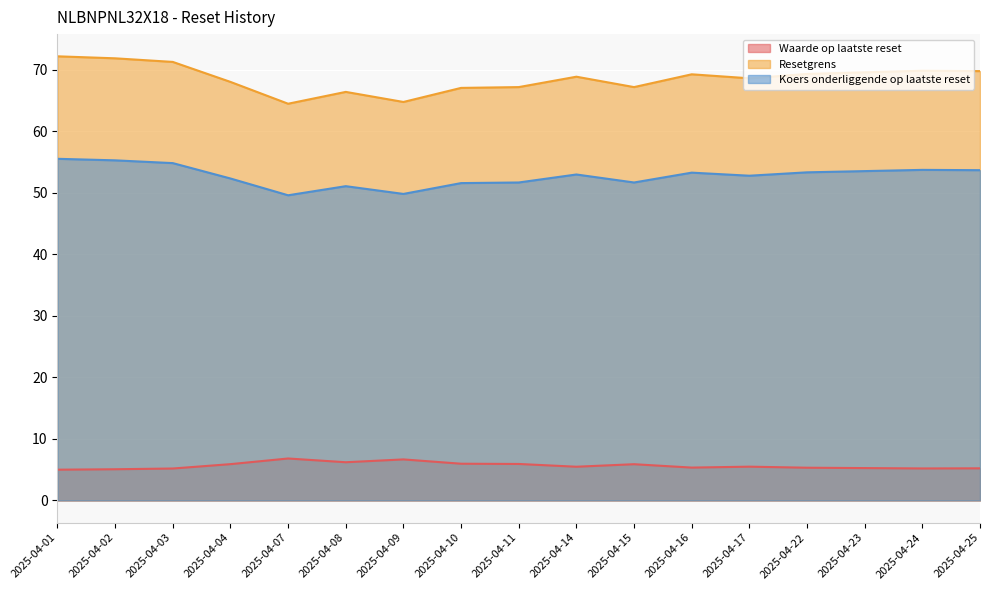

True or false: Resetgrens has a value of 93.1 at 2025-04-07.

False